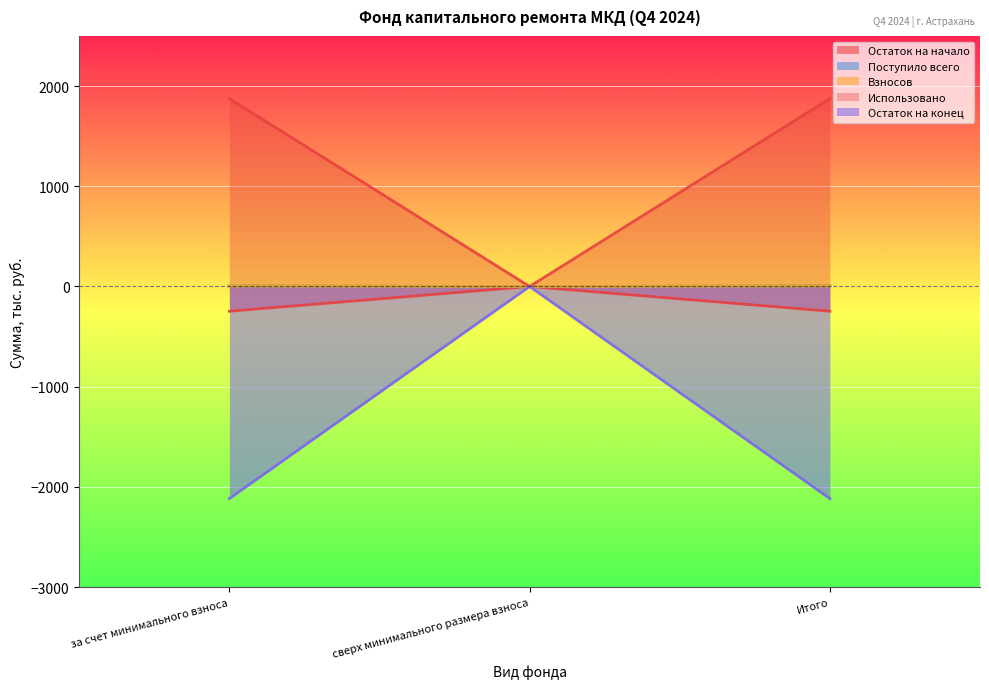

Where is Взносов nearest to the value 2?

сверх минимального размера взноса